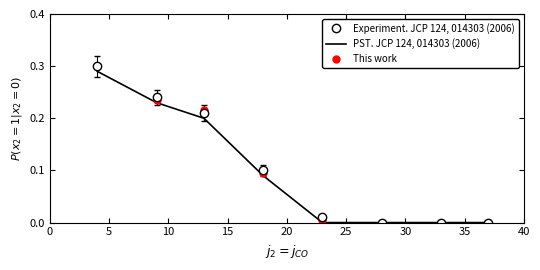

Rank the series by their average value, from lowest to highest.

PST. JCP 124, 014303 (2006), This work, Experiment. JCP 124, 014303 (2006)